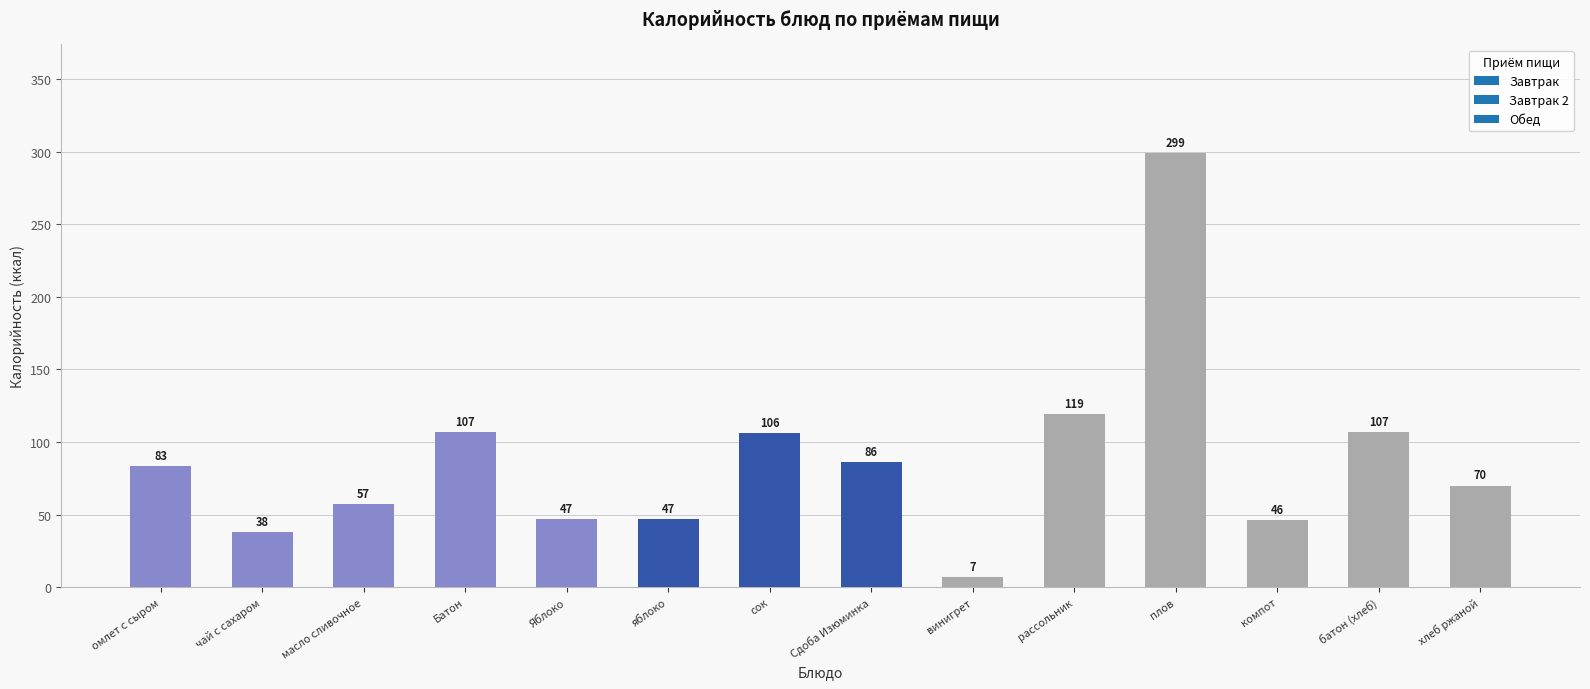

Read the value at яблоко.

47.0